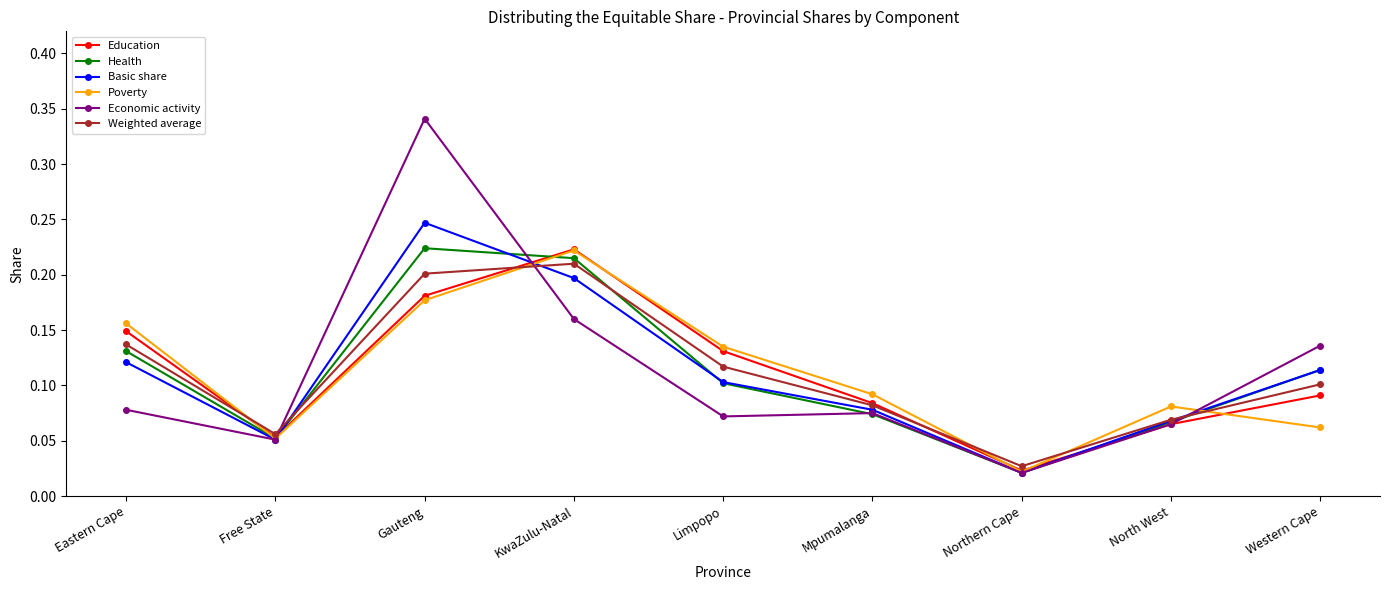

What position from the right is Mpumalanga?

4